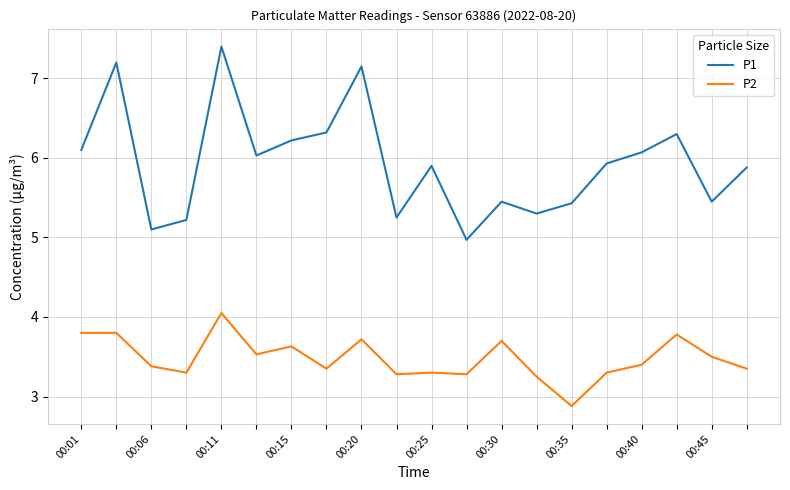

Which series has the largest range (max minus min)?

P1